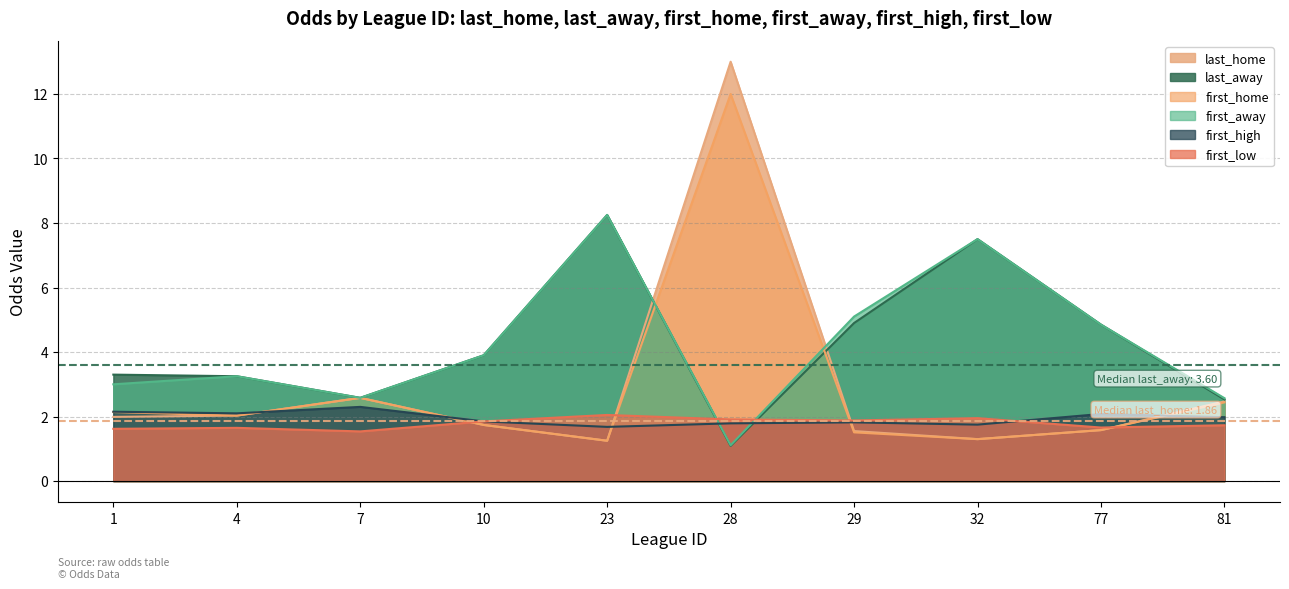

What is the minimum value shown in the chart?

1.1